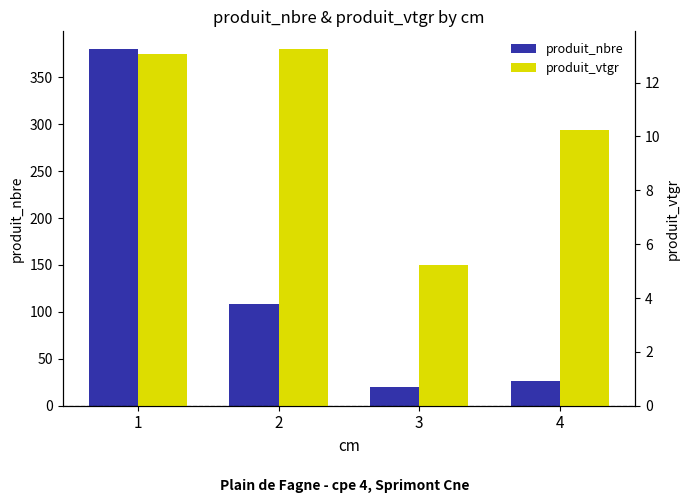

What is the smallest value displayed?

5.2